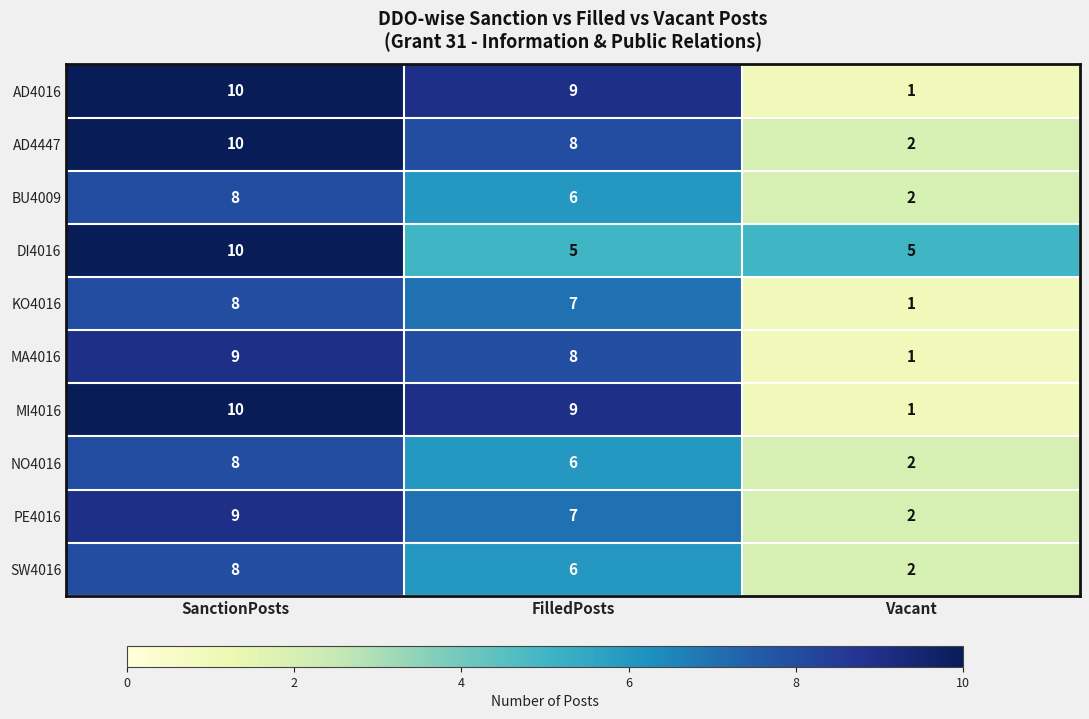

Rank the categories by SW4016 value from lowest to highest.

Vacant, FilledPosts, SanctionPosts